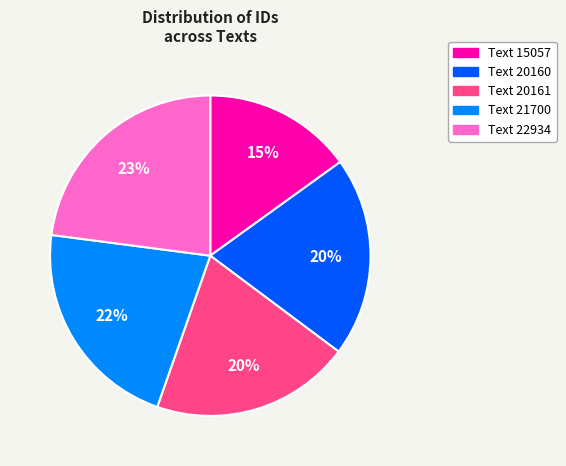

What percentage is the Text 21700 slice, to the nearest percent?

22%